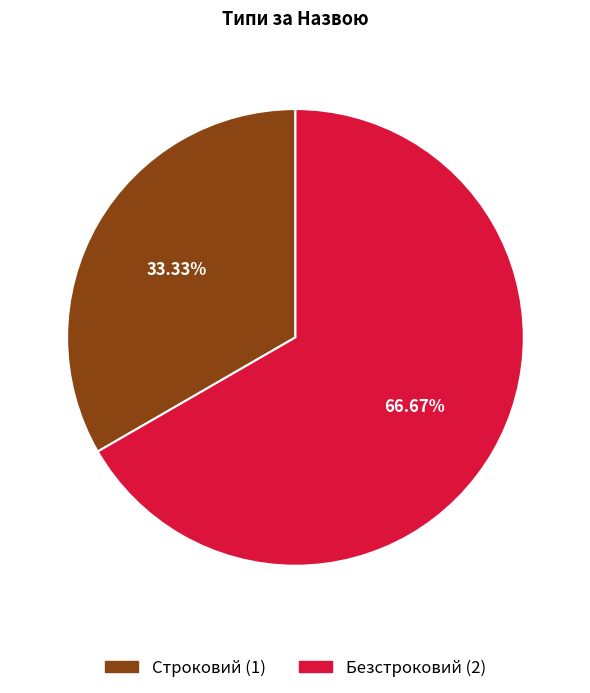

Count the number of slices in the pie.

2